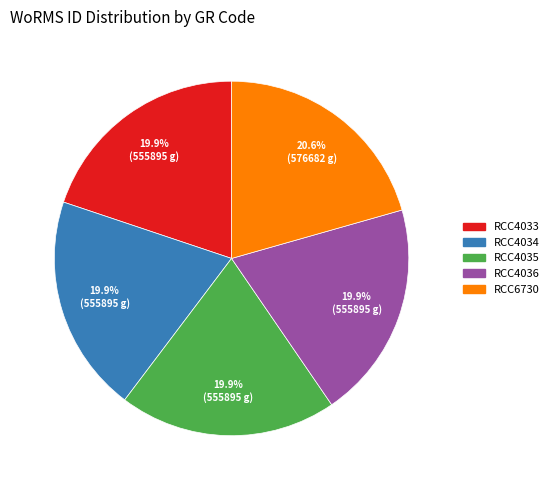

True or false: RCC6730 accounts for 7% of the total.

False